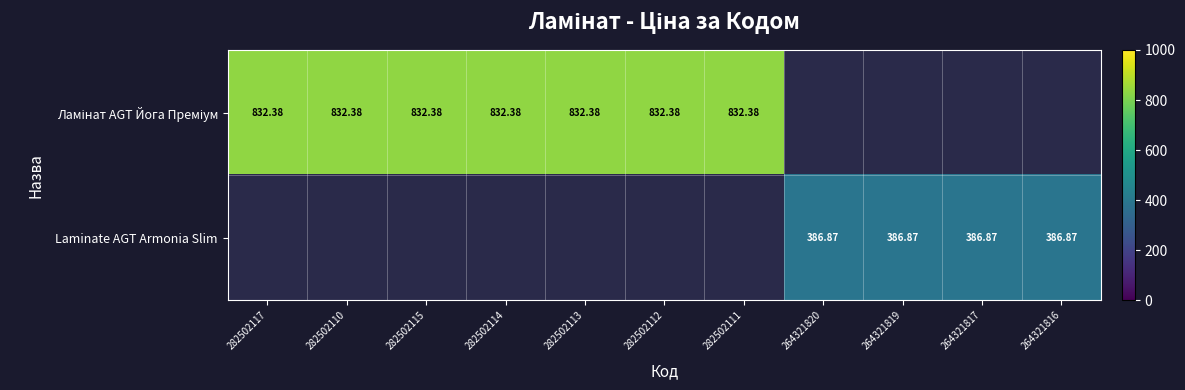

Between 264321820 and 264321817, which is larger?

264321817